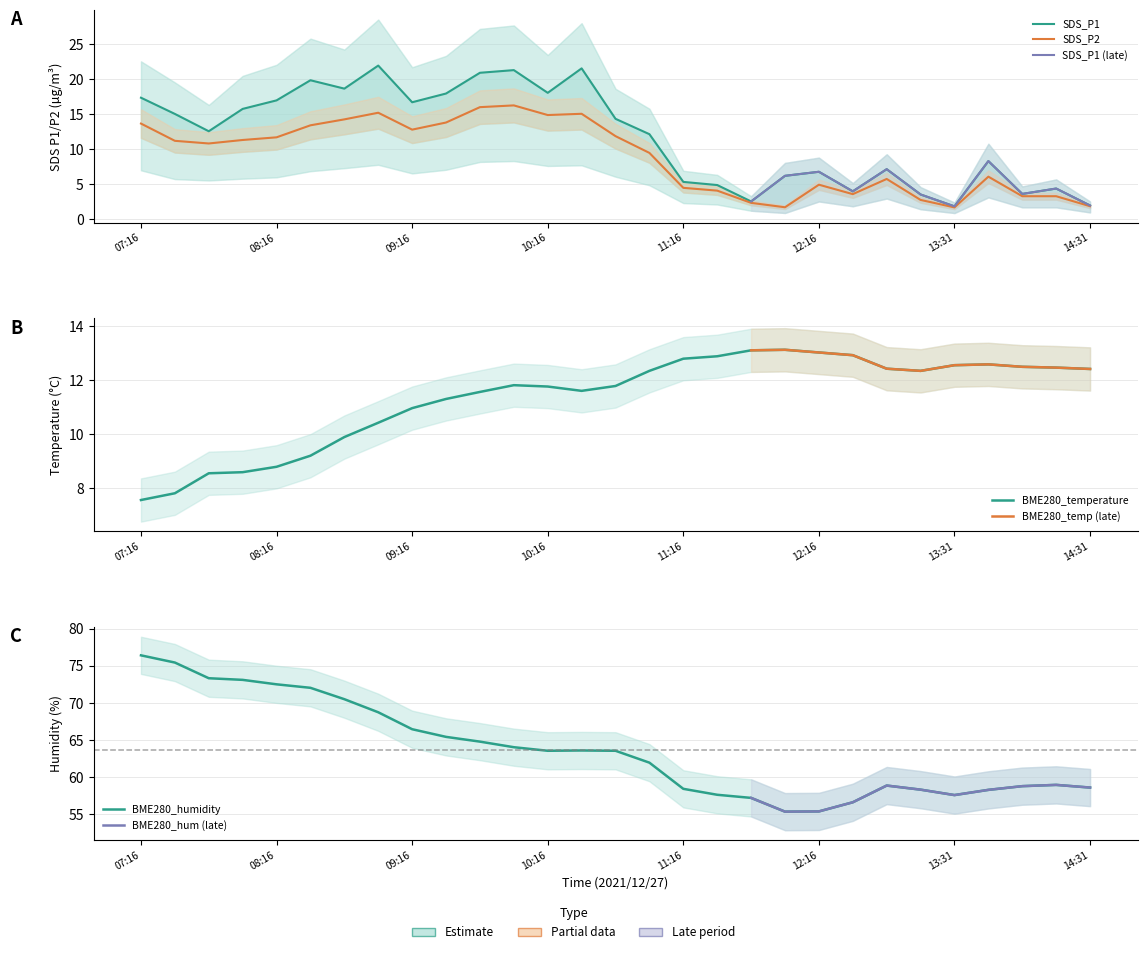

At which category is the sum across all series the highest?

09:01